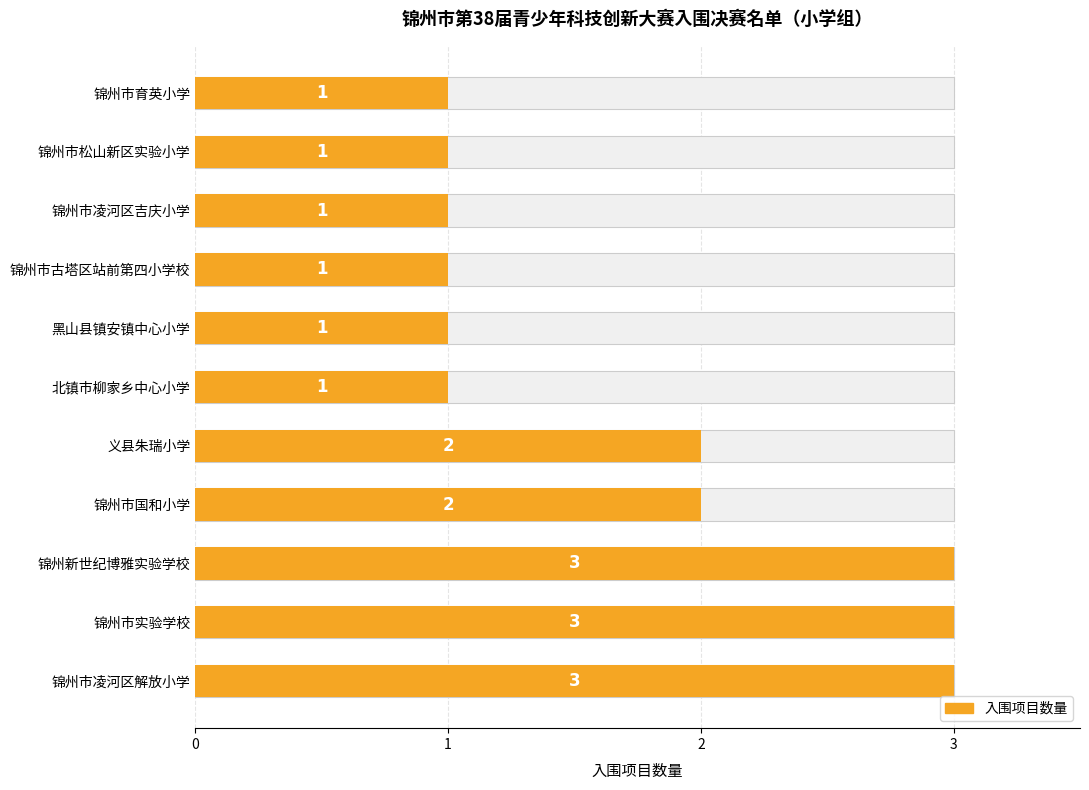

List the labels in order of value, smallest first.

北镇市柳家乡中心小学, 黑山县镇安镇中心小学, 锦州市古塔区站前第四小学校, 锦州市凌河区吉庆小学, 锦州市松山新区实验小学, 锦州市育英小学, 锦州市国和小学, 义县朱瑞小学, 锦州市凌河区解放小学, 锦州市实验学校, 锦州新世纪博雅实验学校